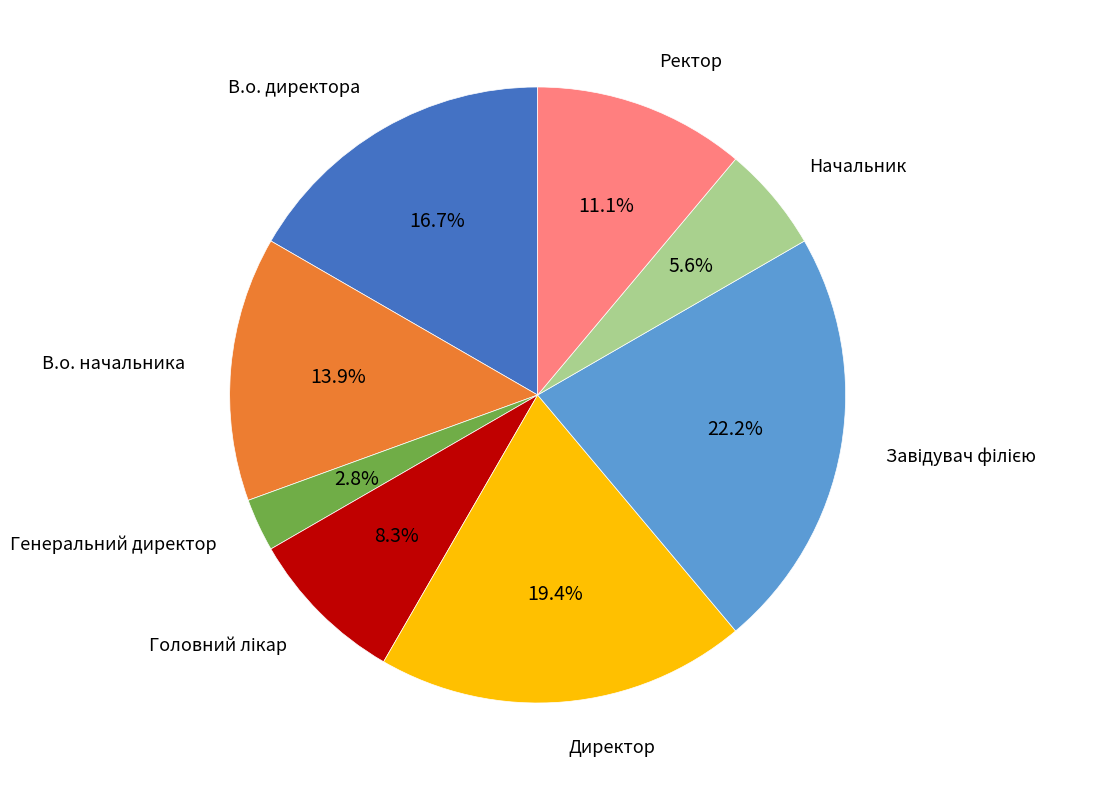

Does any single category account for the majority?

No